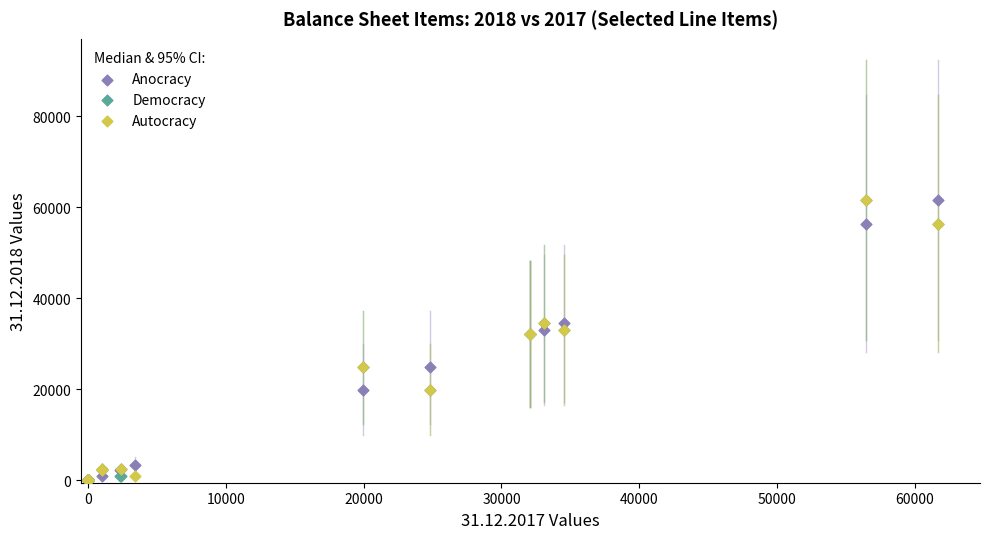

What are all the series names shown in the legend?

Anocracy, Democracy, Autocracy